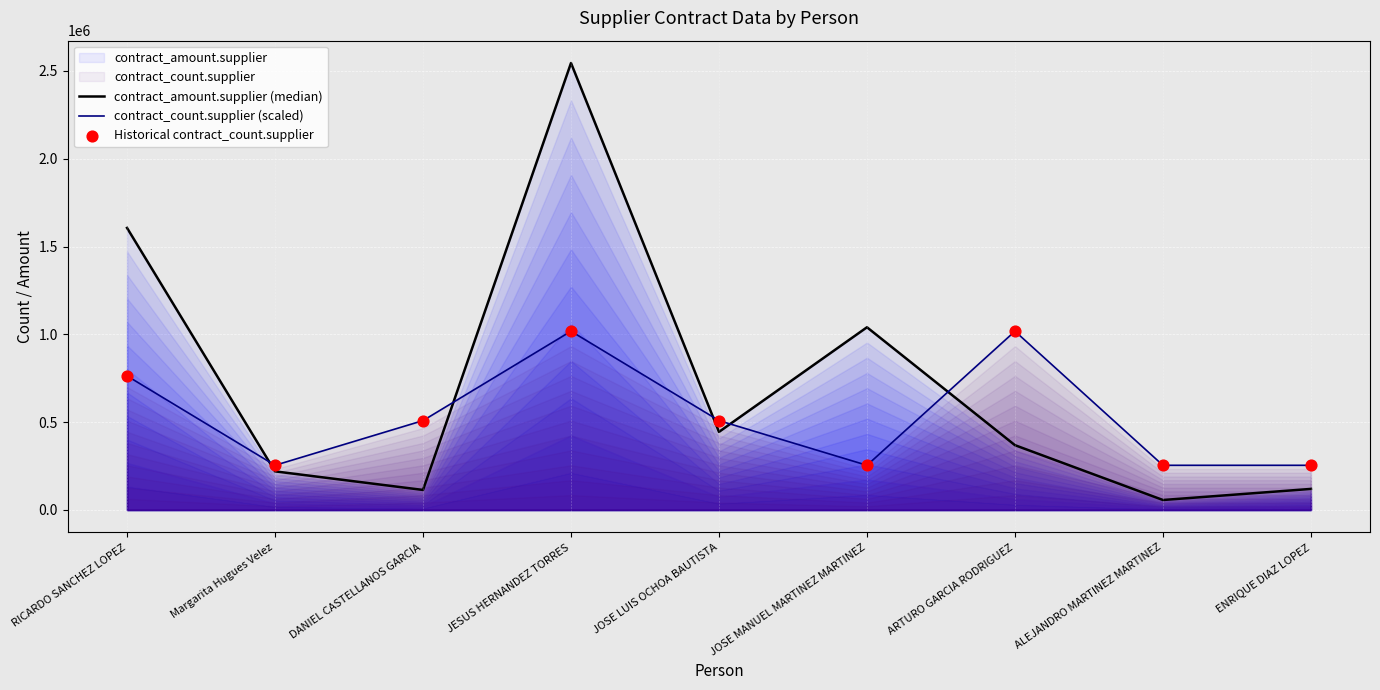

Which series has the widest spread of Y values?

contract_amount.supplier (median)